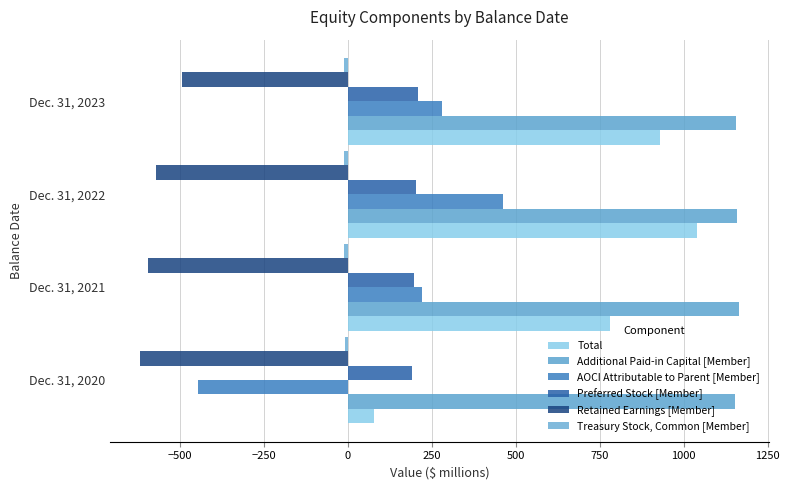

How many positive values does the AOCI Attributable to Parent [Member] series have?

3